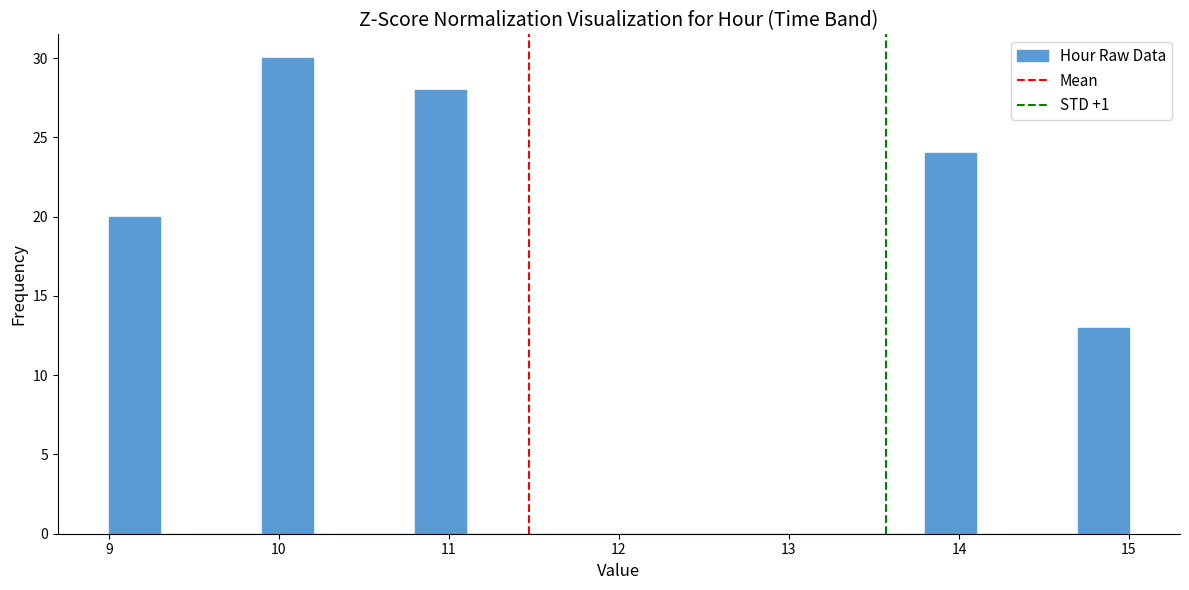

Around what value on the x-axis is the tallest bar? Give the approximate position of its centre, as read against the axis.

10.1